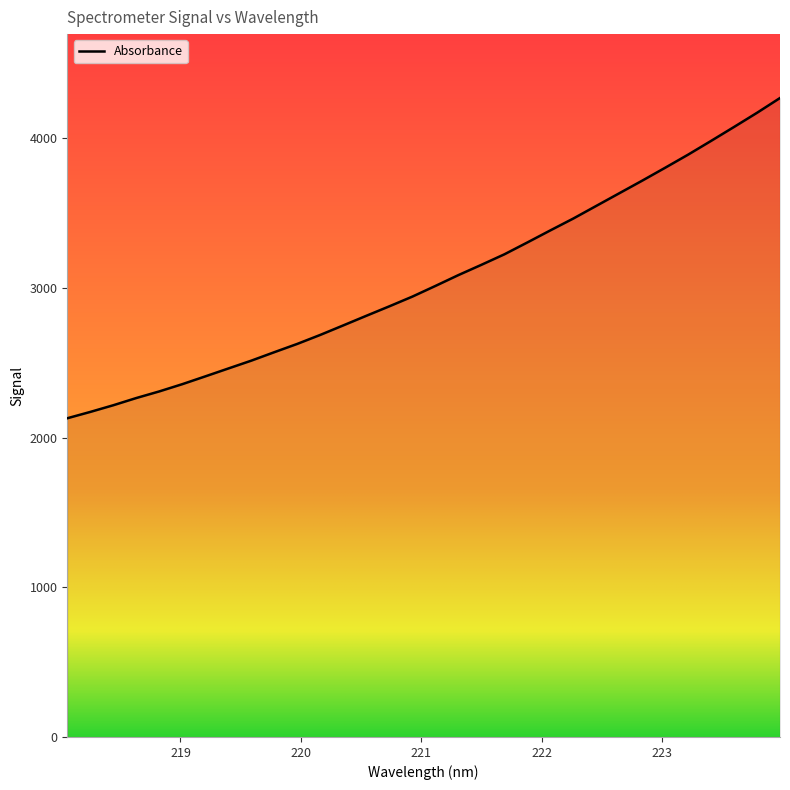

What is the maximum value shown in the chart?

4267.4